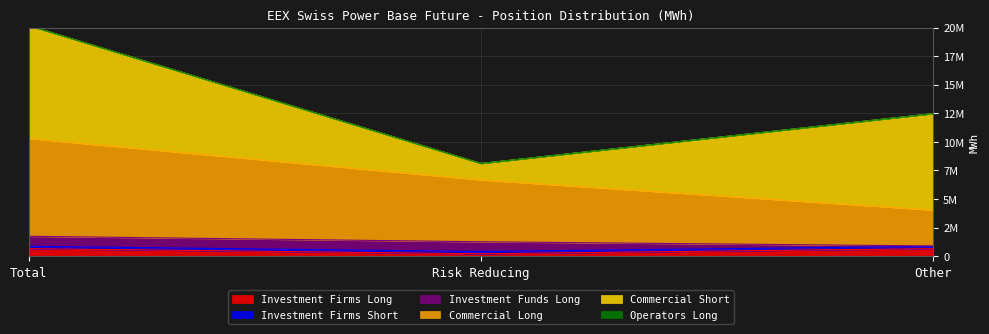

What is the minimum value for Investment Firms Long?

202699